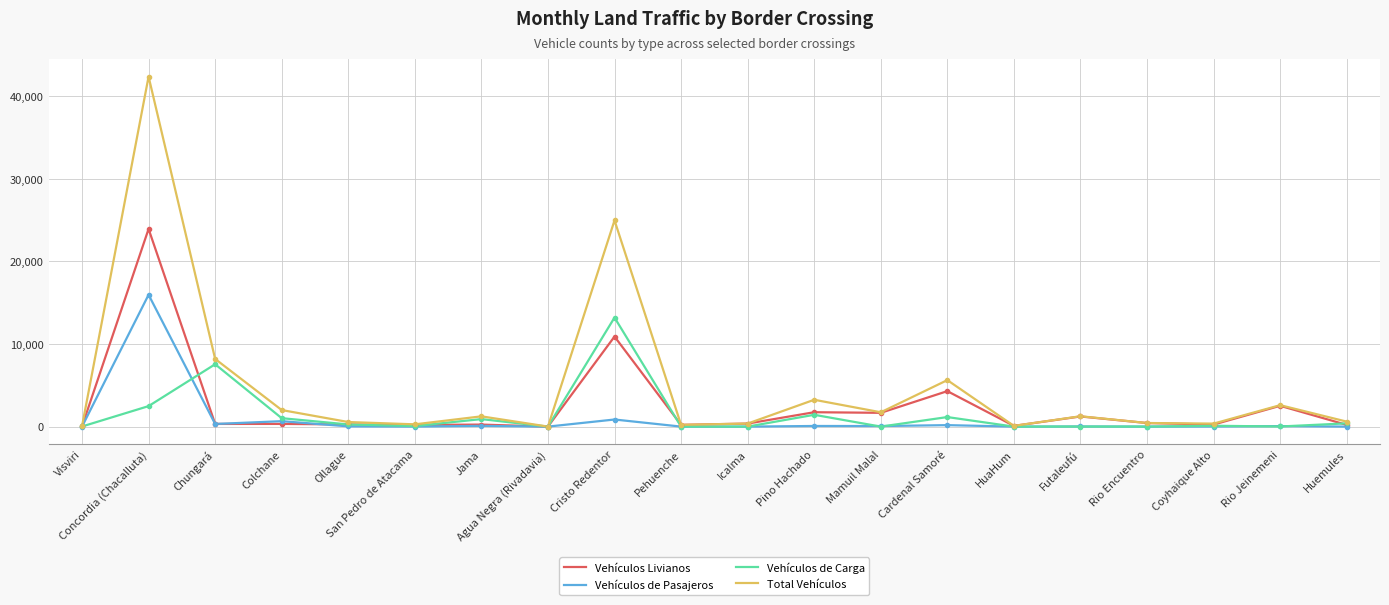

Which series has the widest spread of values?

Total Vehículos